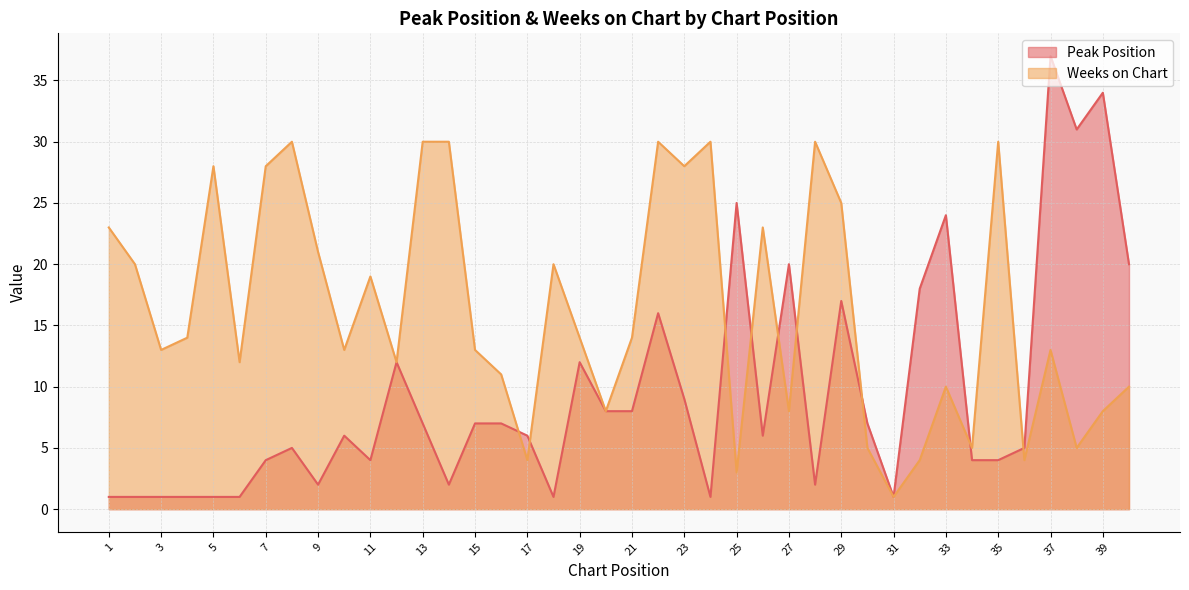

How many interior local valleys does the Weeks on Chart series have?

13